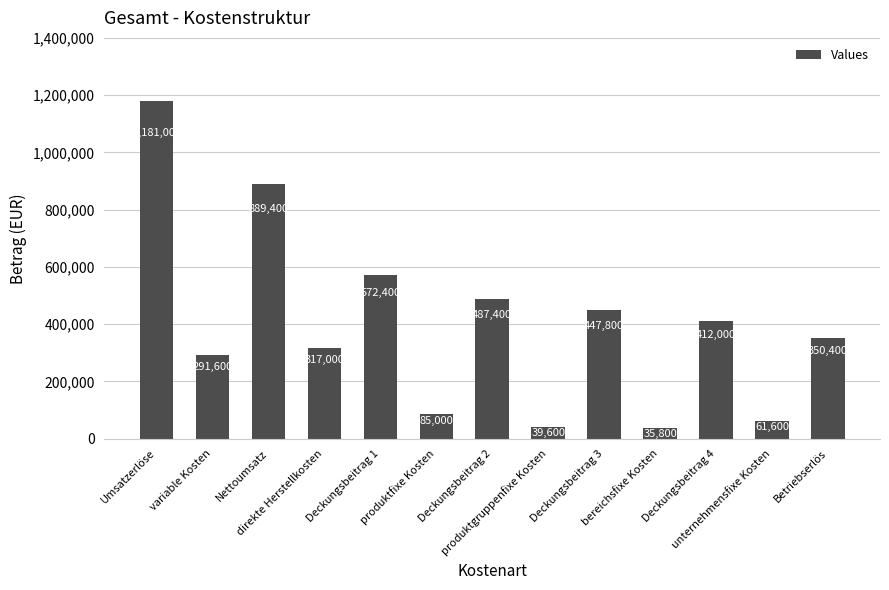

What is the smallest value displayed?

35800